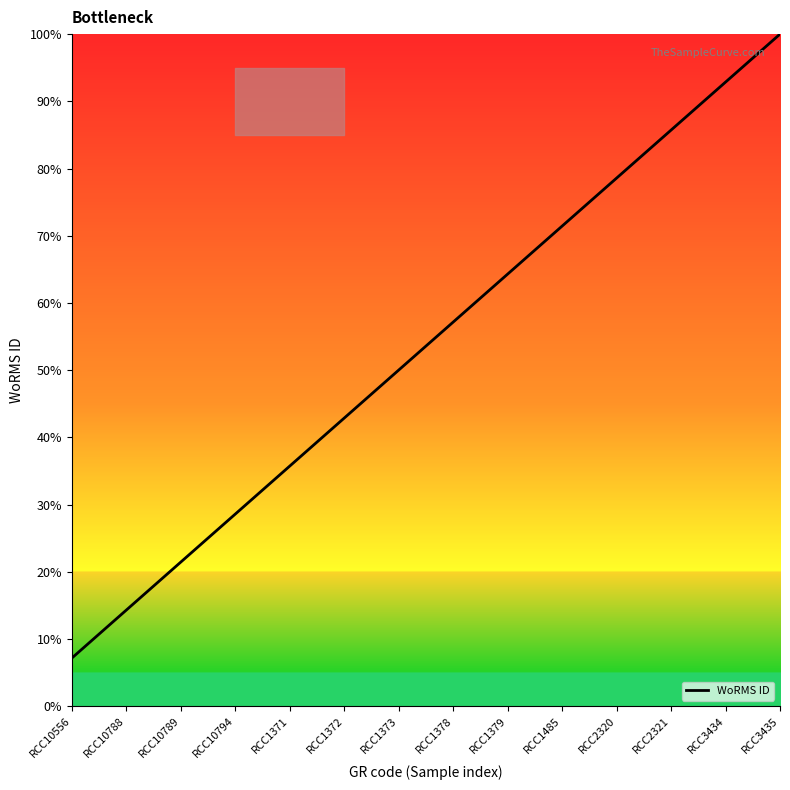

List the labels in order of value, largest first.

RCC3435, RCC3434, RCC2321, RCC2320, RCC1485, RCC1379, RCC1378, RCC1373, RCC1372, RCC1371, RCC10794, RCC10789, RCC10788, RCC10556